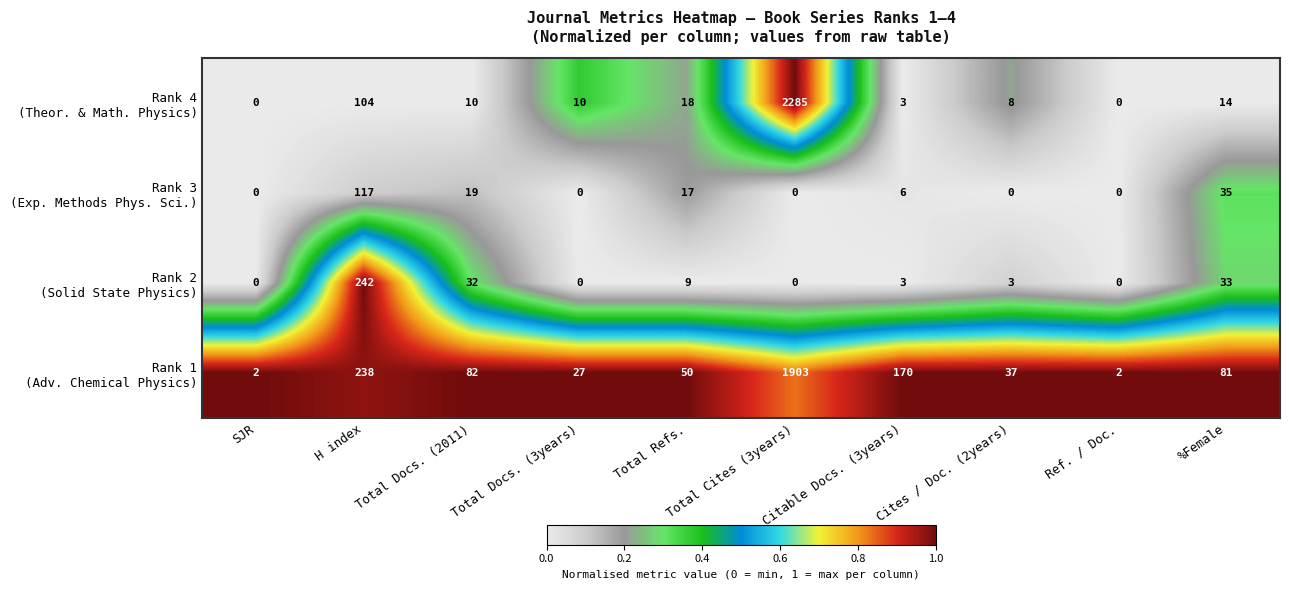

What is the total value across all series at %Female?

163